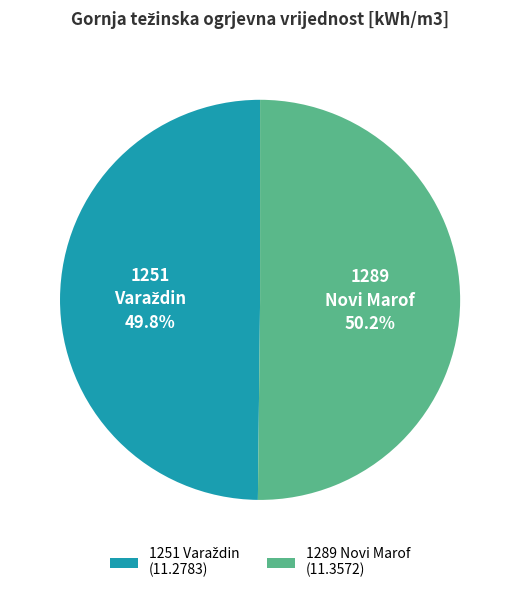

Is there any slice that represents more than half of the pie?

Yes